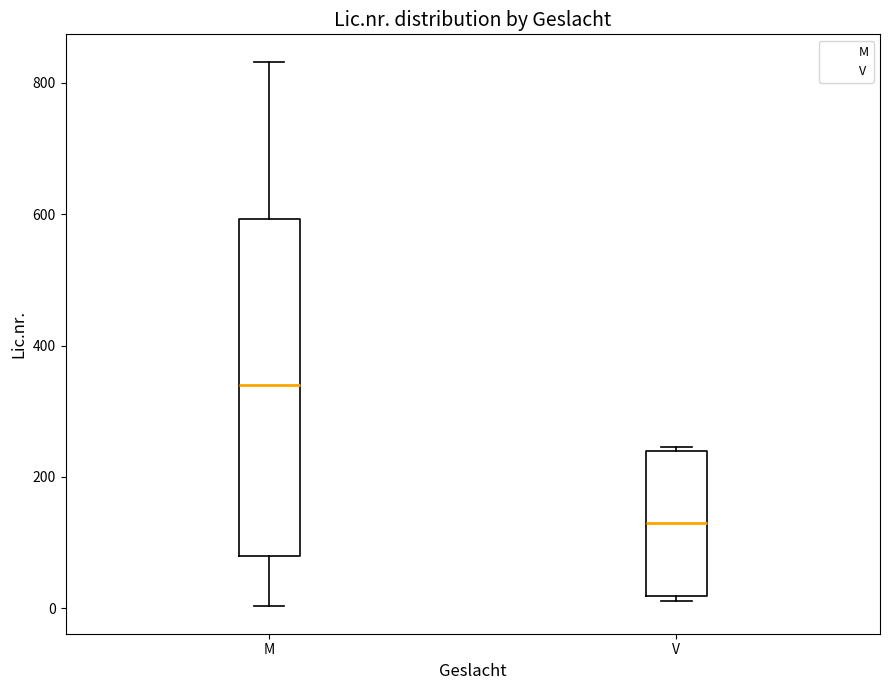

Reading left to right, transcribe this box plot: for each box, give where its median line is, the range the box spans, and where its two whiskers end, as read against the y-axis. The values are not printed on the chart, so give them approximately, as read against the axis.

M: median 340, box 80 to 600, whiskers 0 to 840
V: median 120, box 20 to 240, whiskers 20 (just below the box's lower edge) to 240